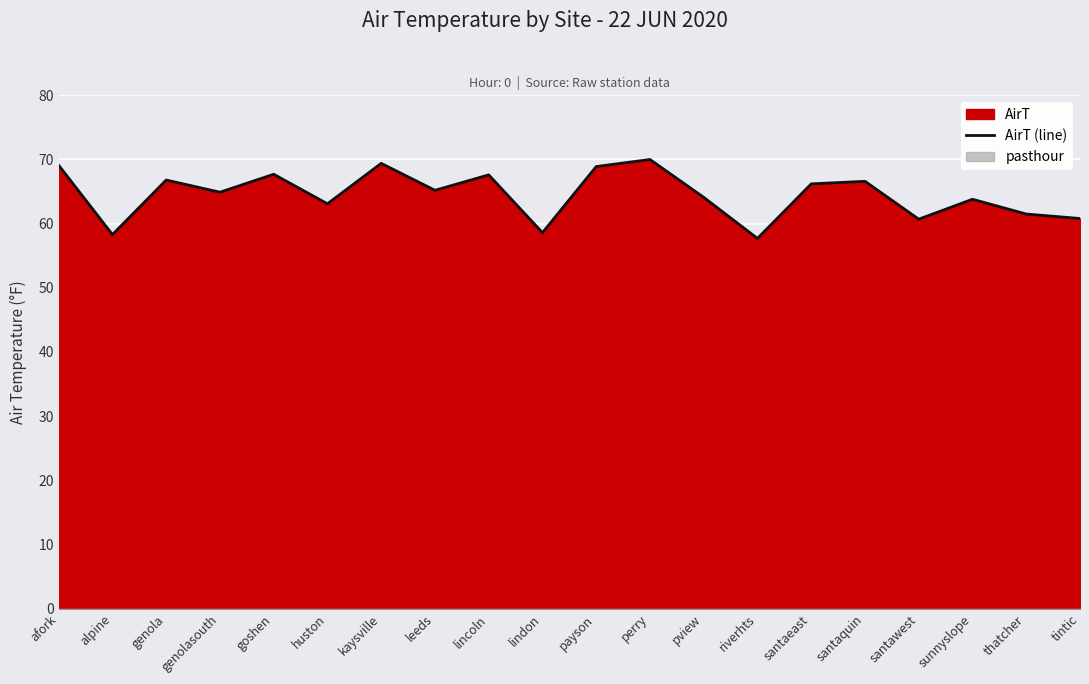

What is the label of the 9th point from the right?

perry